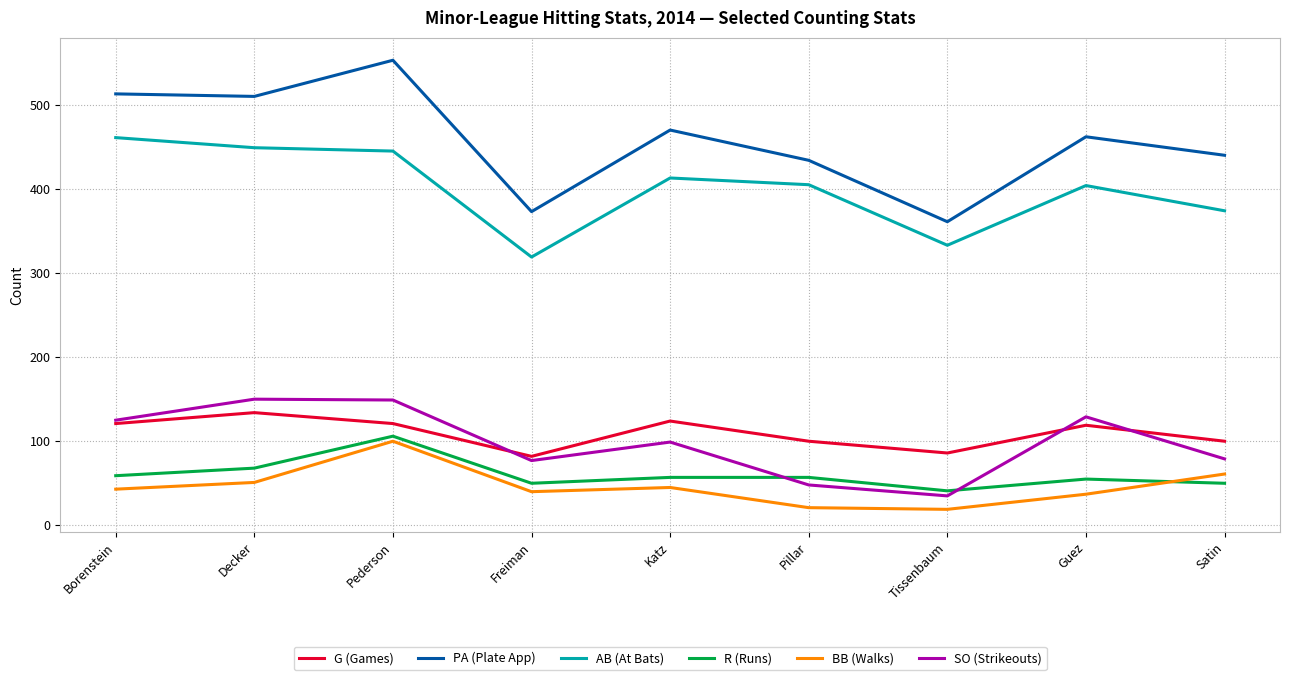

Between Freiman and Pillar, which series saw the biggest shift?

AB (At Bats)